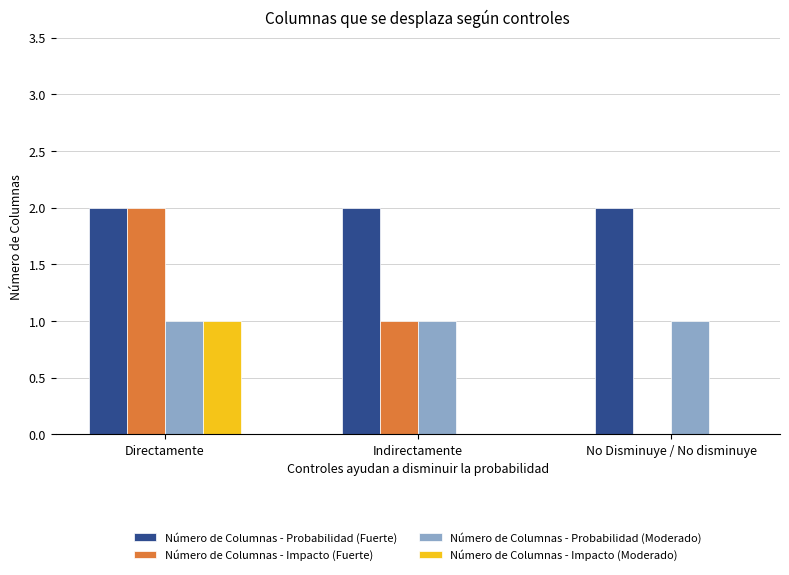

The Número de Columnas - Impacto (Fuerte) series shows 2 at Directamente. True or false?

True